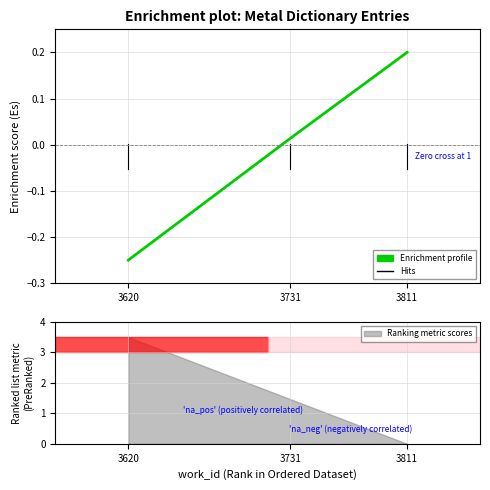

Reading left to right, extract all data points from this chart.

3620=-0.2	3731=0.0	3811=0.2